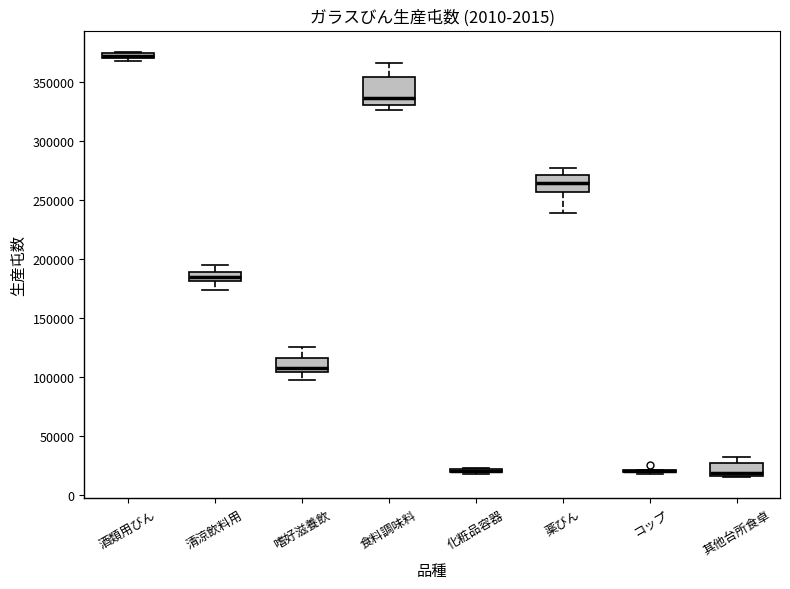

Comparing the boxes themselves (not the whiskers), which one is the tallest?

食料調味料